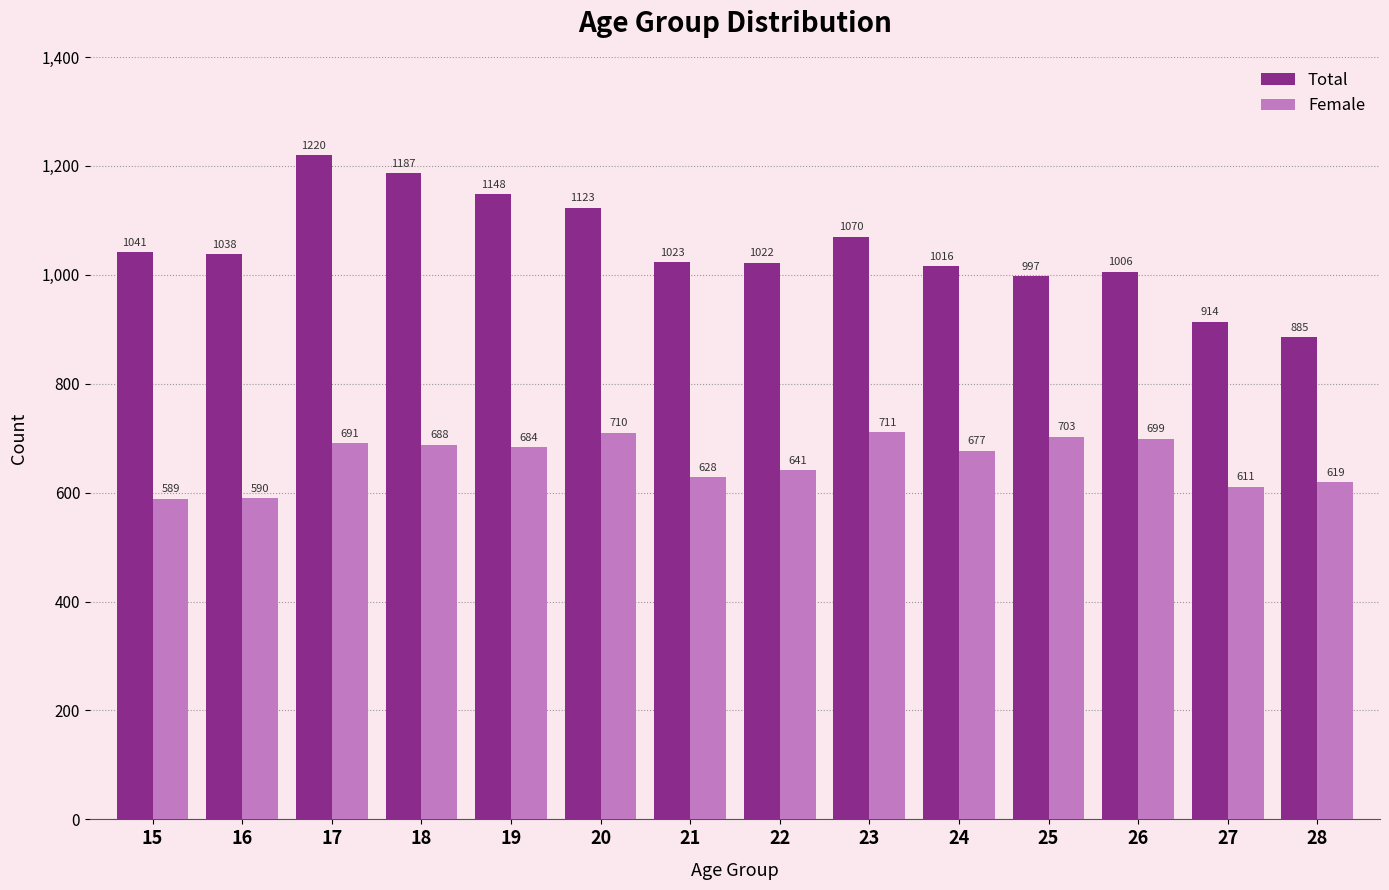

At 22, list the series in order from smallest to largest.

Female, Total